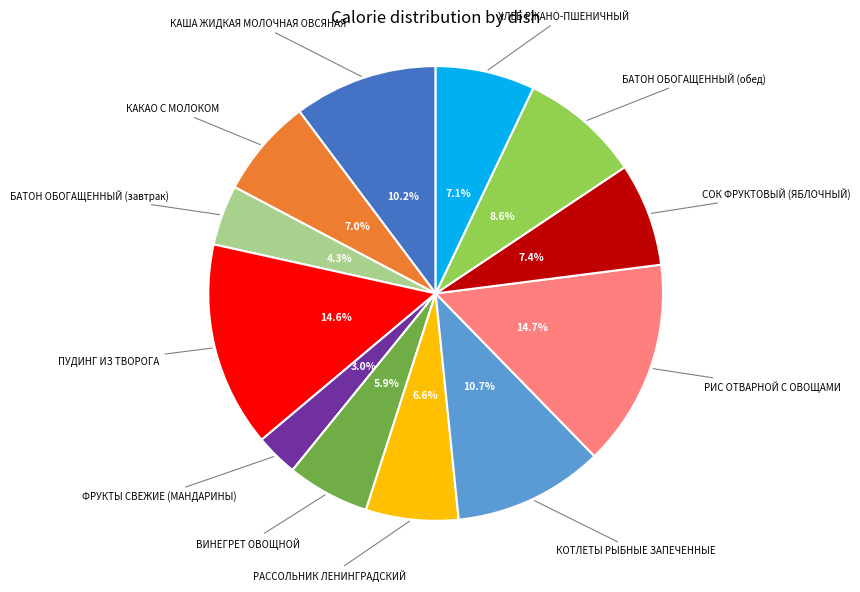

How many slices are in this pie chart?

12